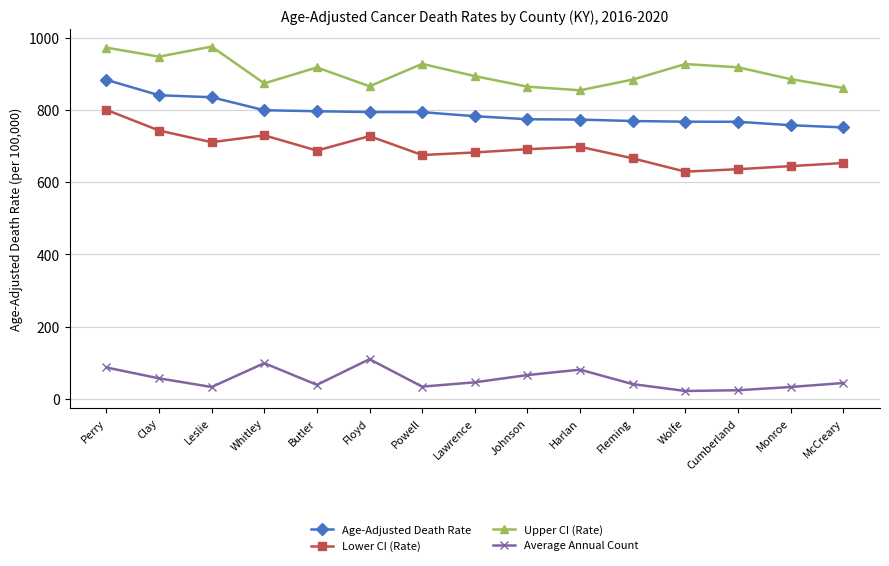

At Floyd, list the series in order from largest to smallest.

Upper CI (Rate), Age-Adjusted Death Rate, Lower CI (Rate), Average Annual Count